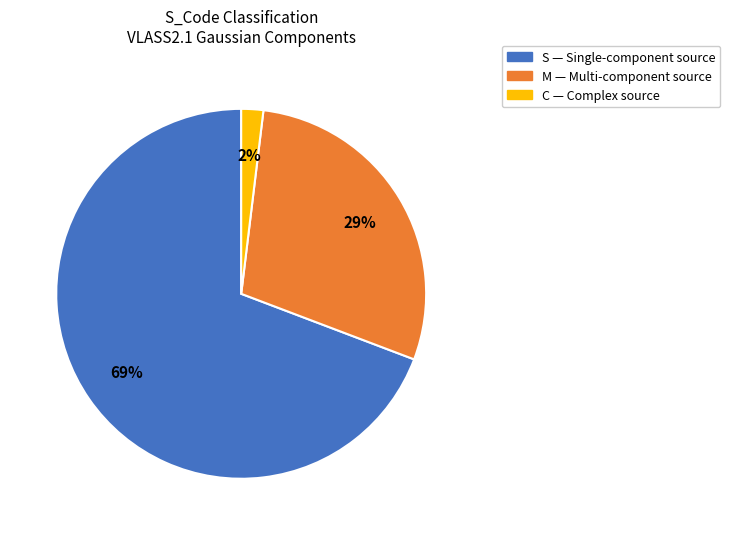

To the nearest percent, what is the average slice percentage?

33%